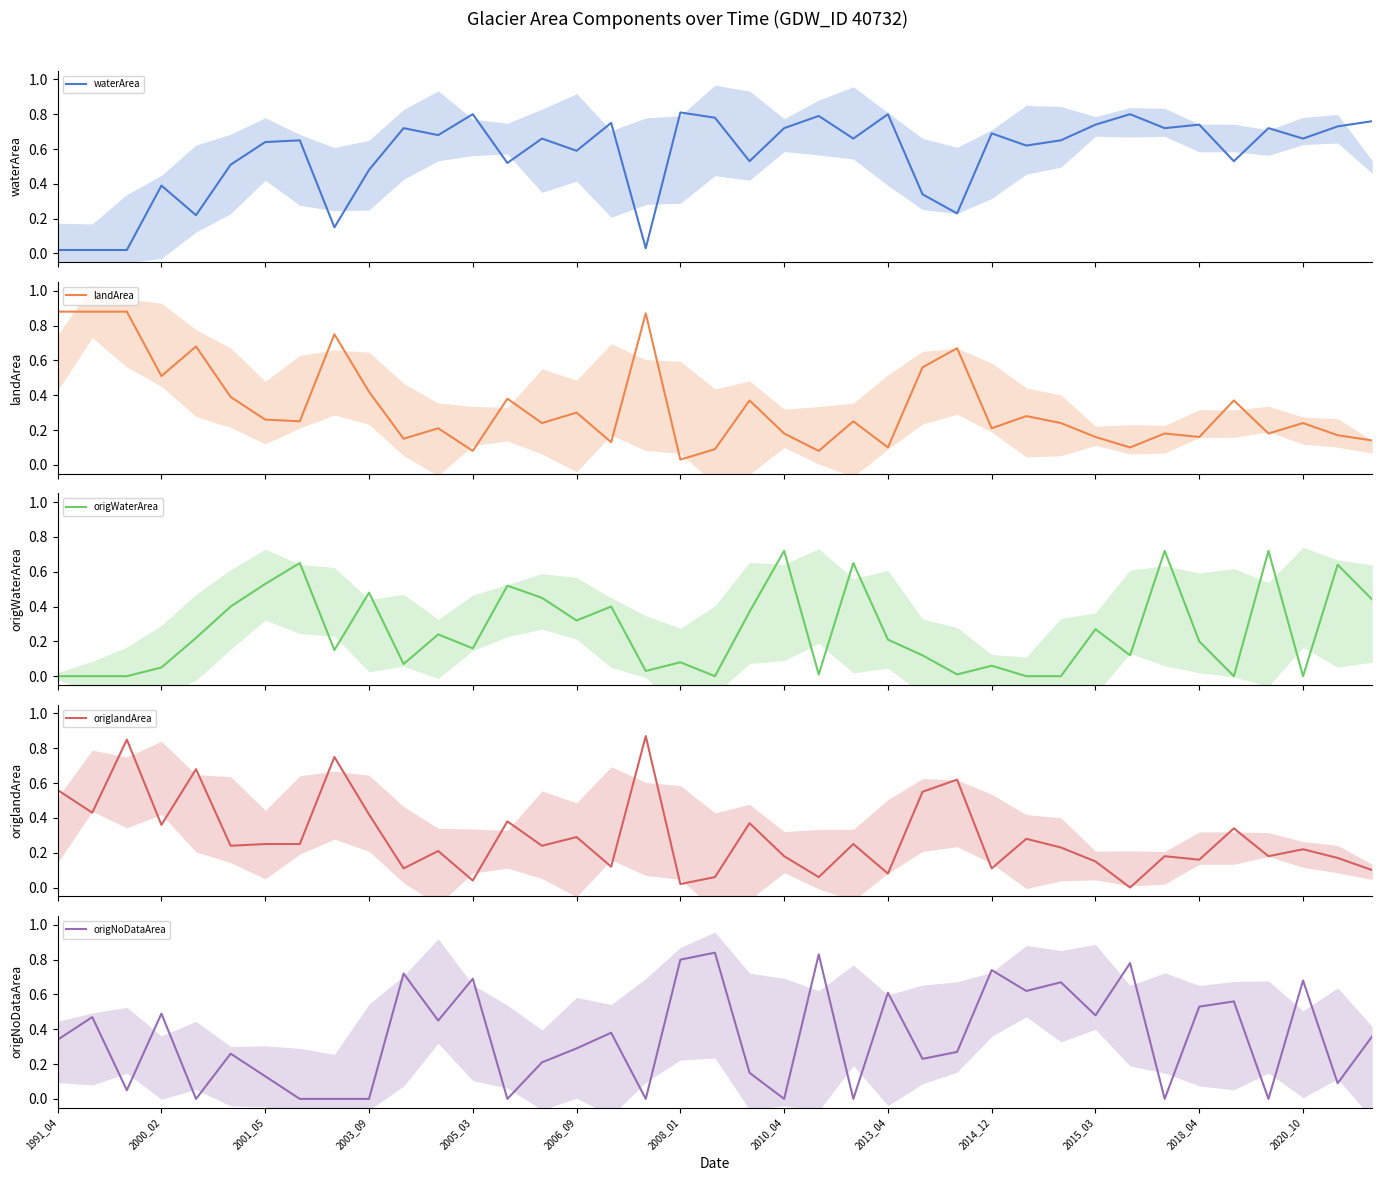

True or false: origNoDataArea has a value of 0.2 at 2015_03.

False